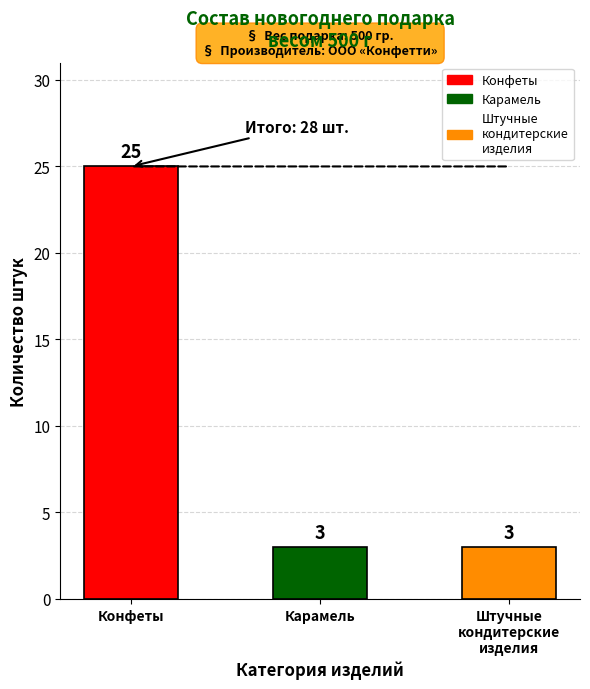

What is the smallest value displayed?

3